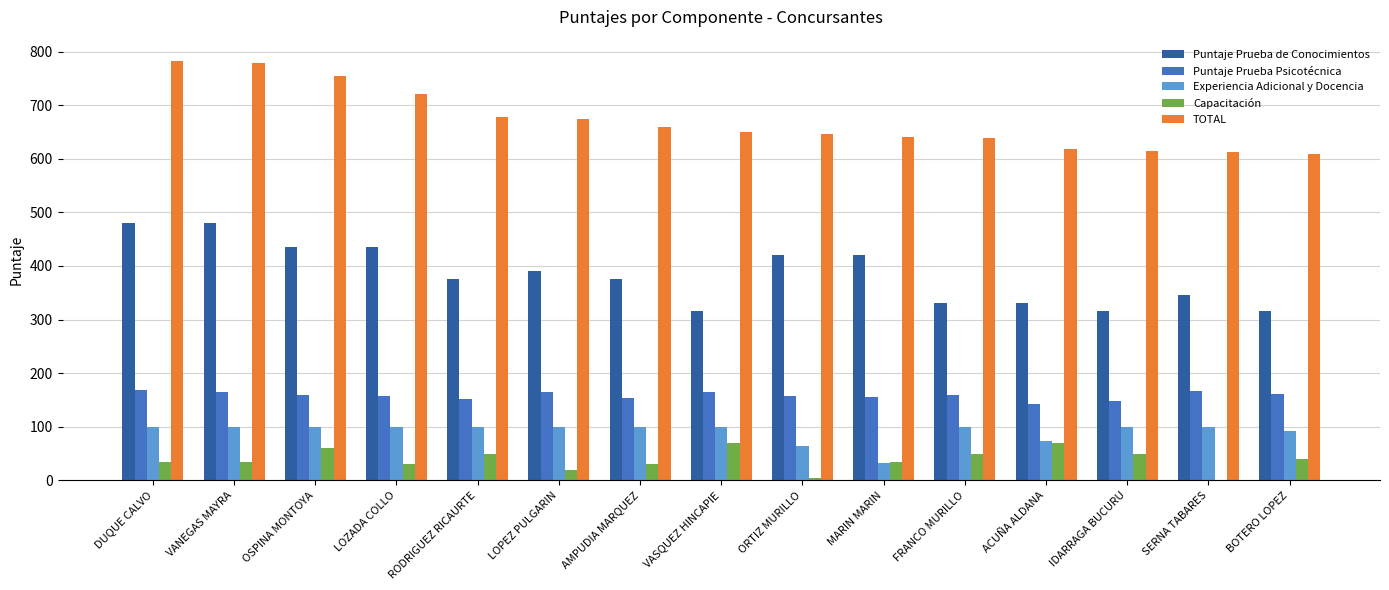

Which series changed the most between OSPINA MONTOYA and AMPUDIA MARQUEZ?

TOTAL